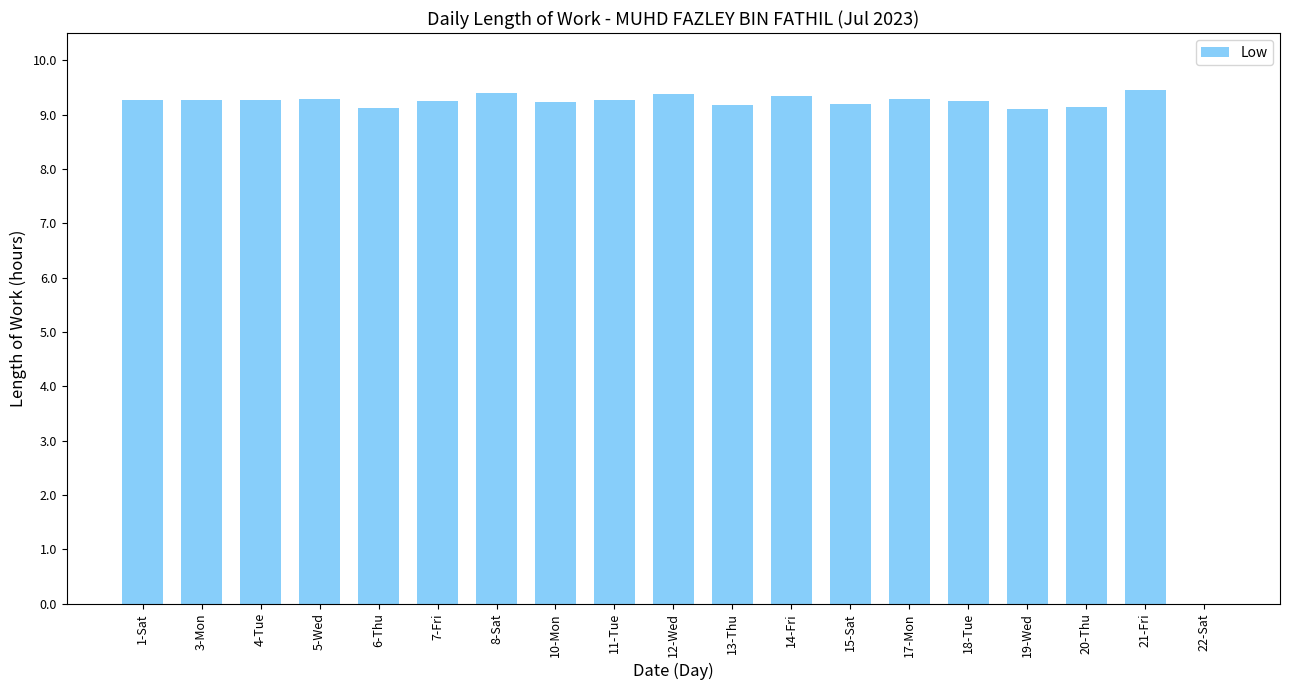

Is it true that the value at 5-Wed is 14.7?

False